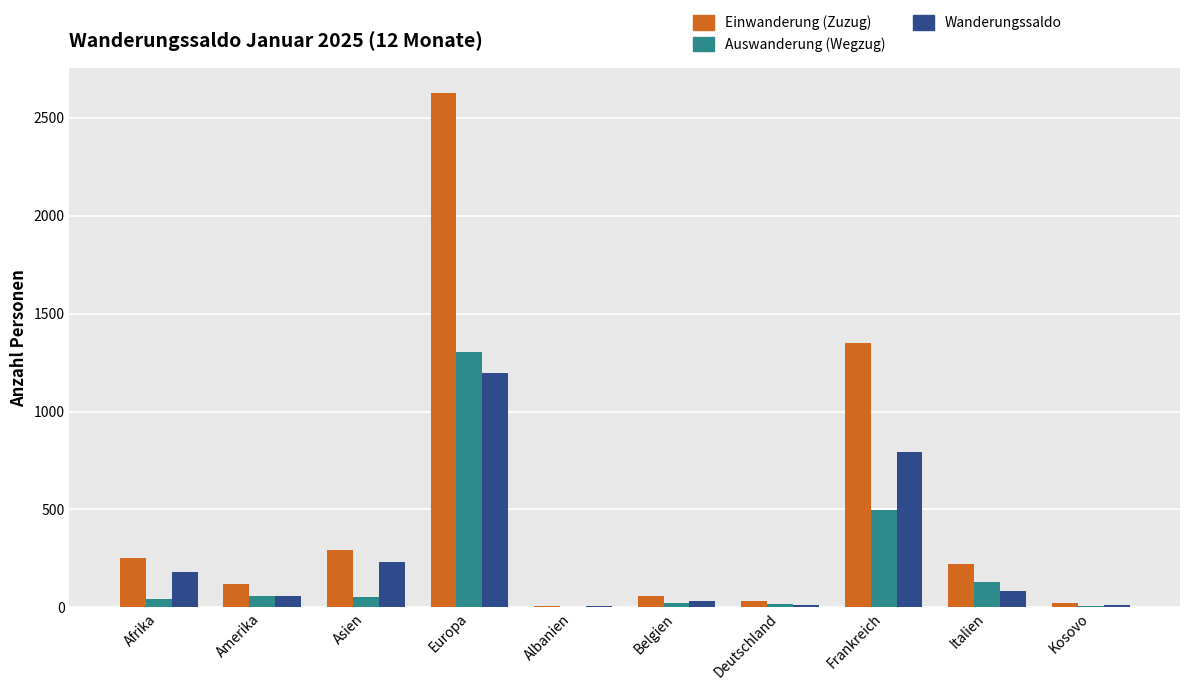

Where is Wanderungssaldo nearest to the value 602?

Frankreich